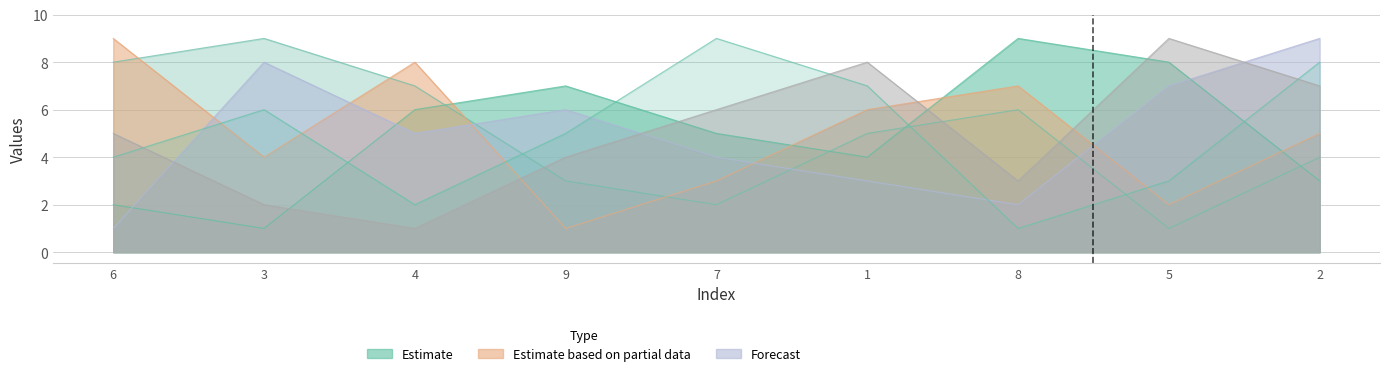

What is the average value of the col_2 series?

5